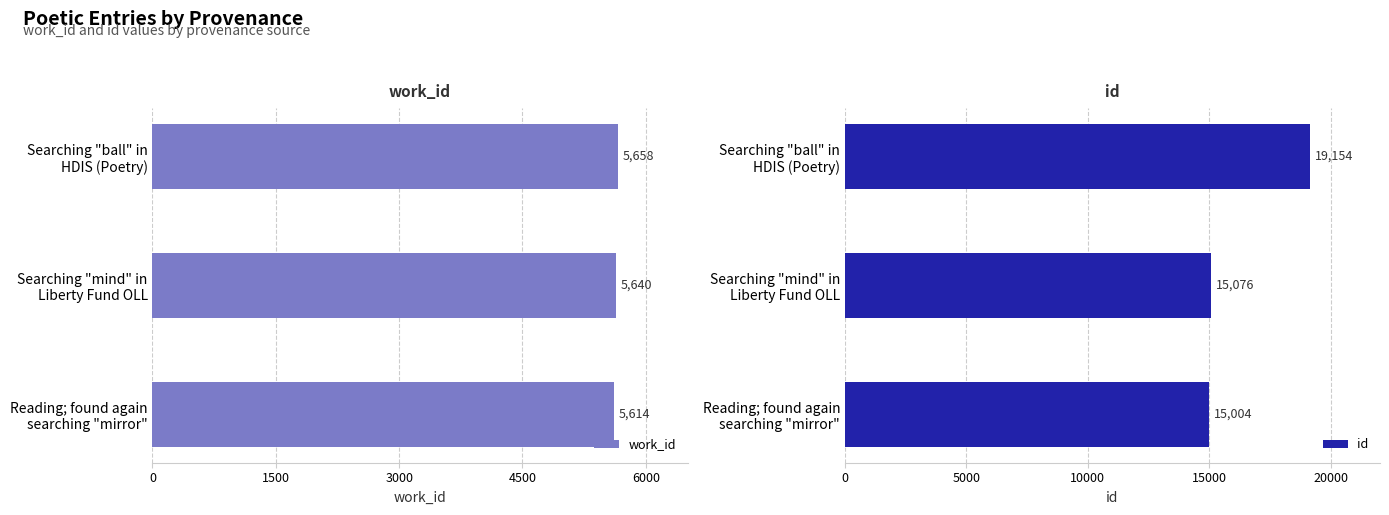

Rank the series by their average value, from lowest to highest.

work_id, id